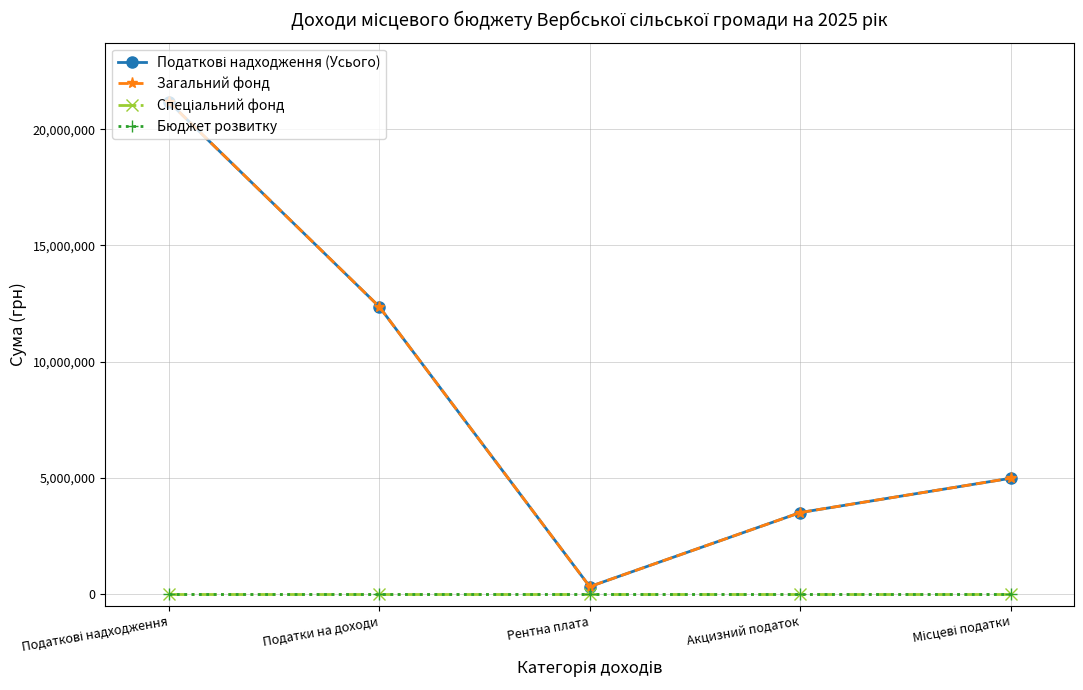

Which label corresponds to the largest value in the chart?

Податкові надходження